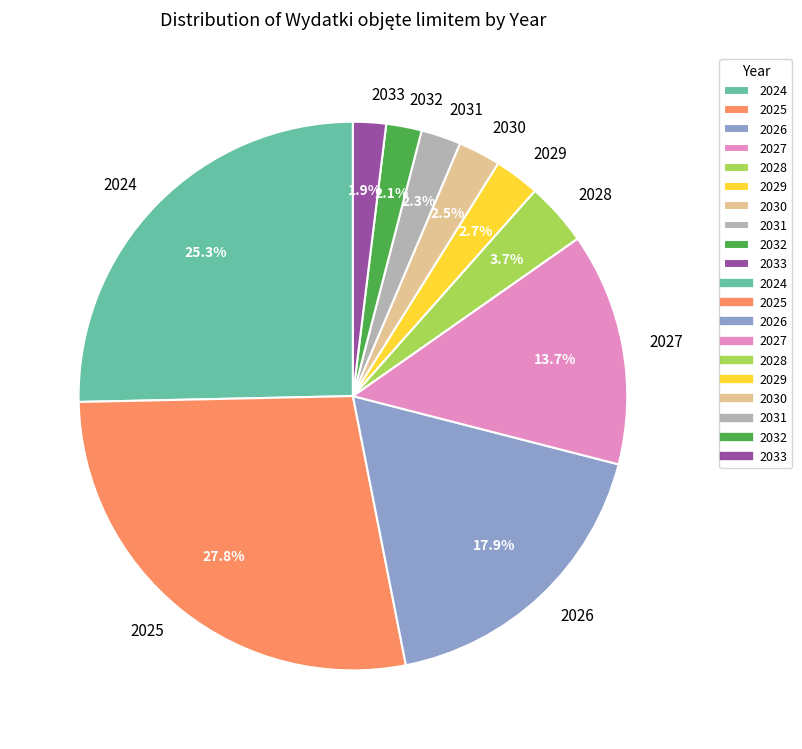

Is the sum of 2025 and 2029 greater than half?

No